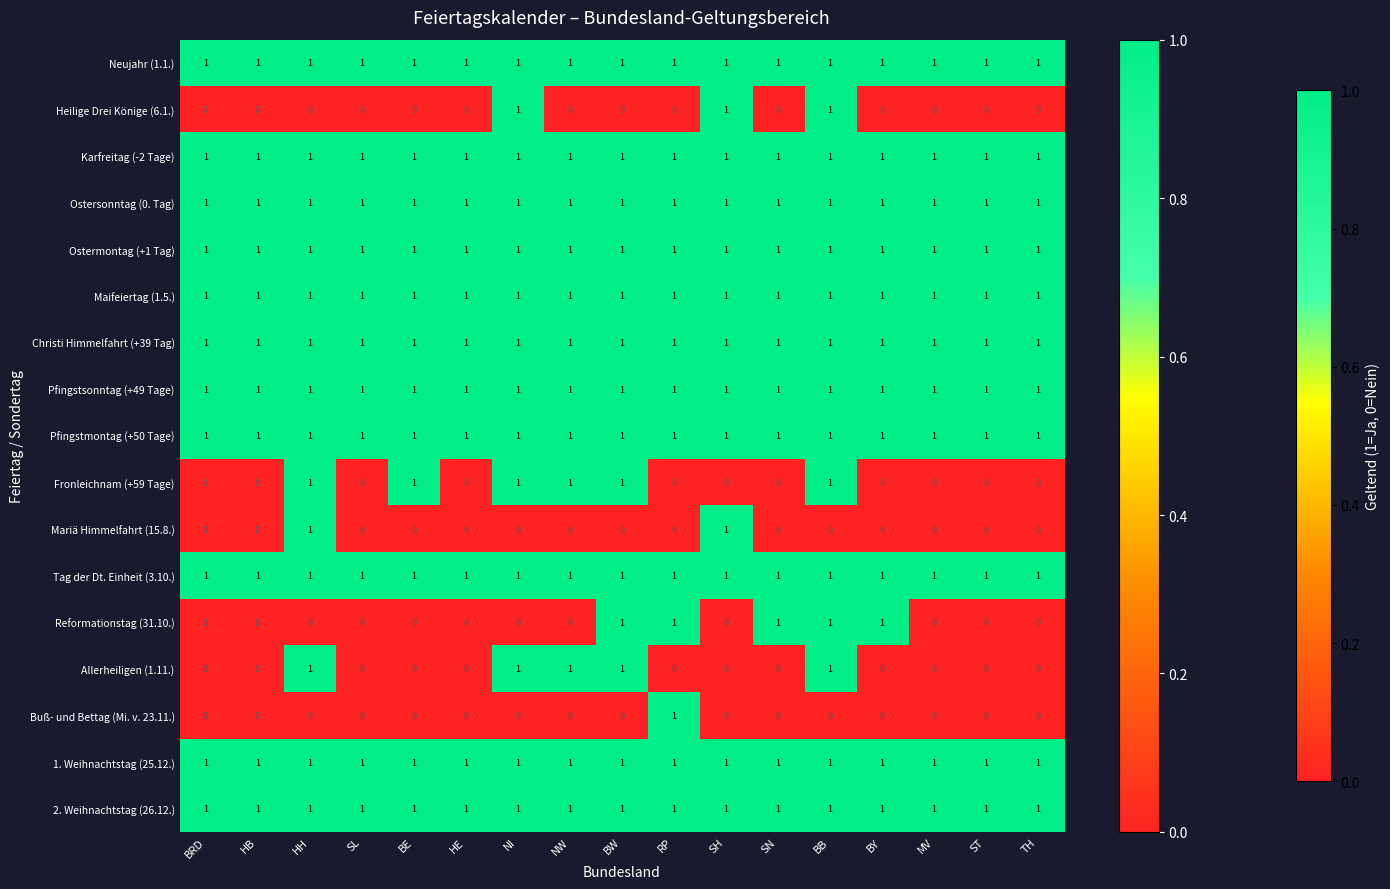

The Pfingstsonntag (+49 Tage) series shows 1 at BY. True or false?

True